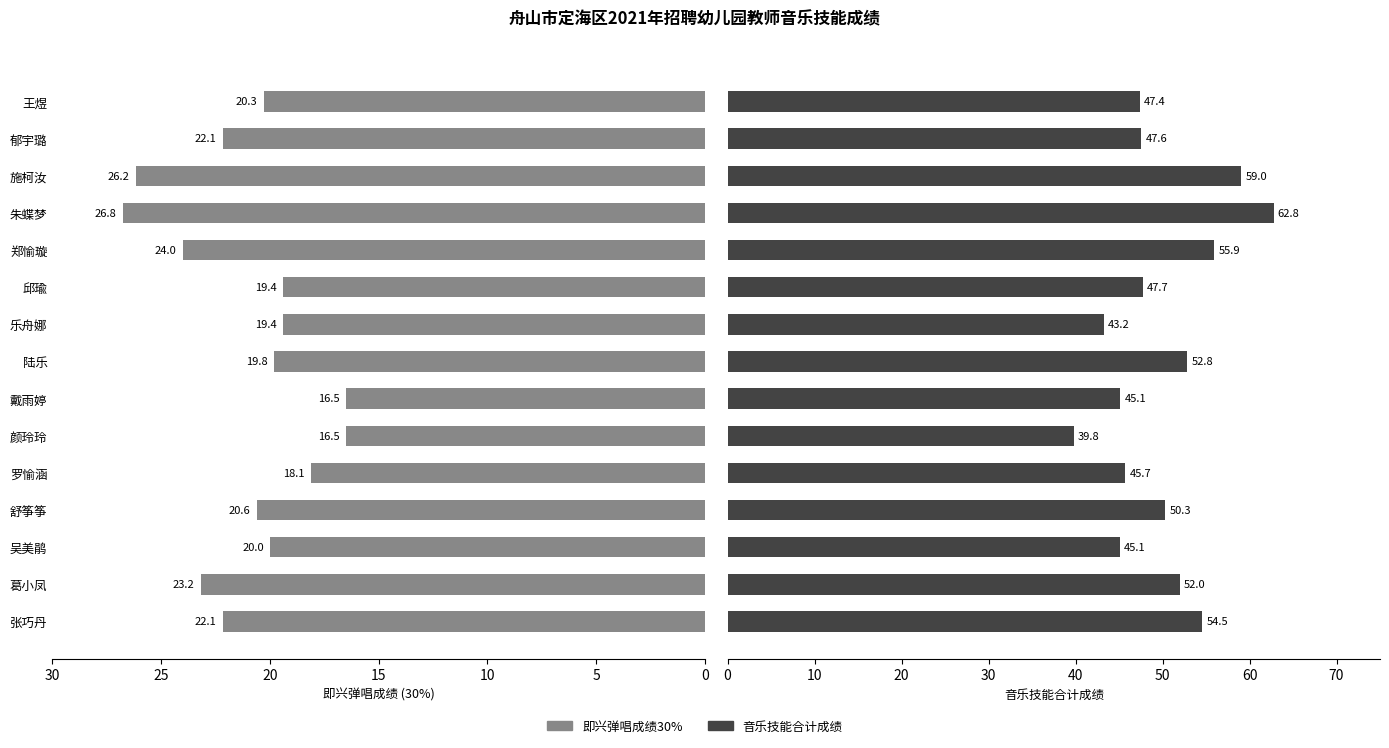

Which series has the widest spread of values?

音乐技能合计成绩